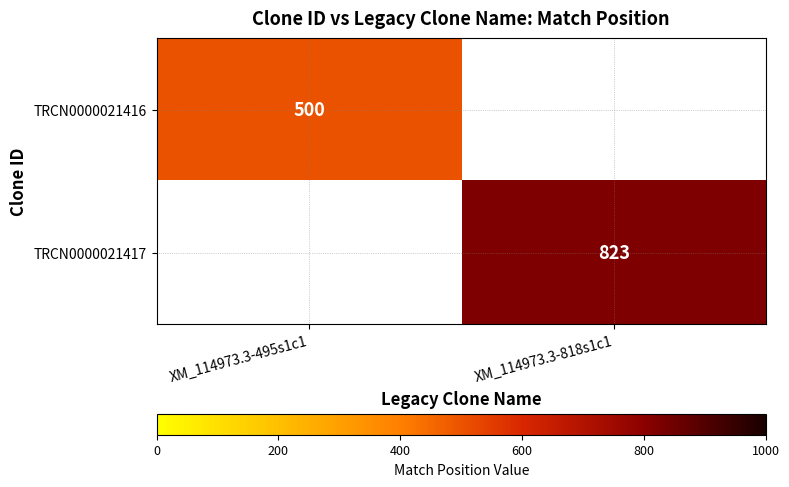

What is the maximum value shown in the chart?

823.0